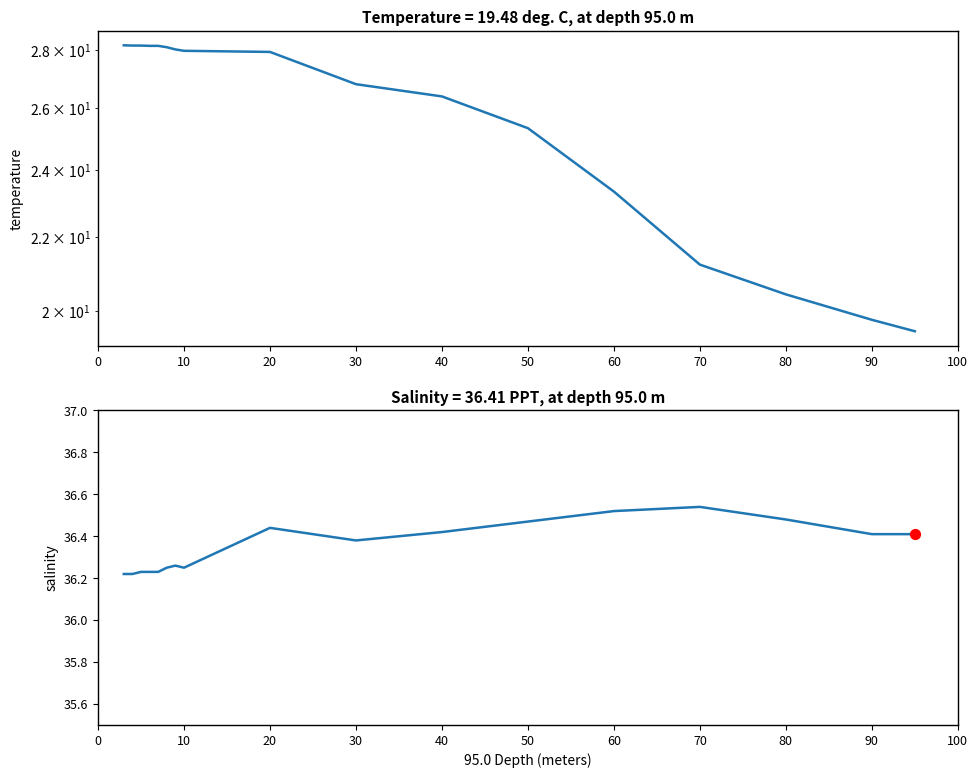

Is the value of Salinity at 10 greater than the value of Temperature at 100?

Yes